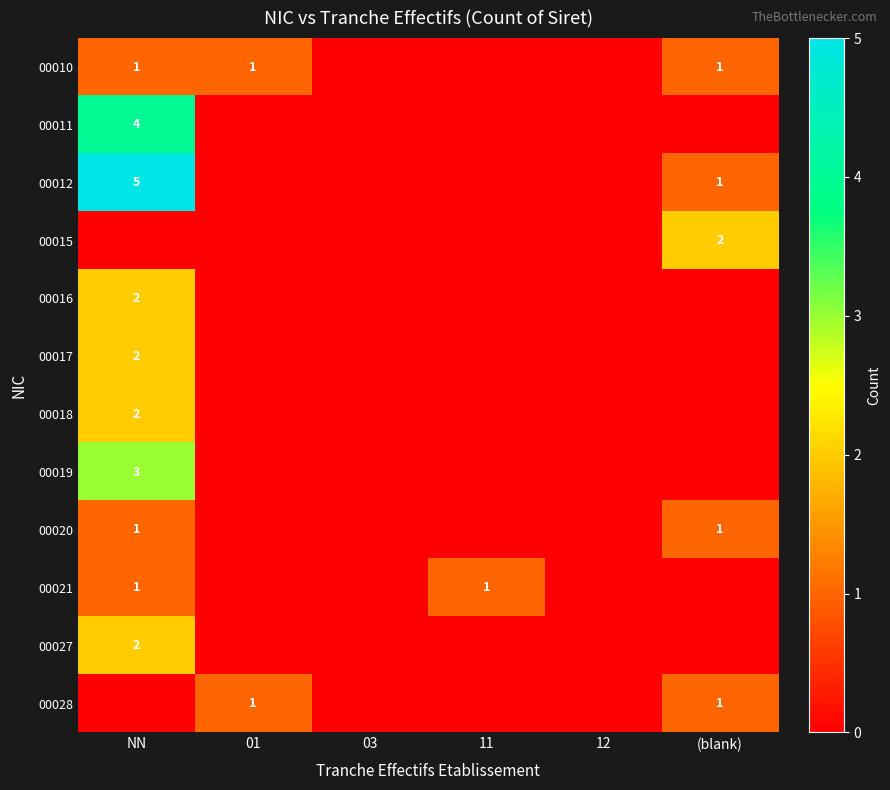

Is it true that 00015 equals 0 at 03?

True